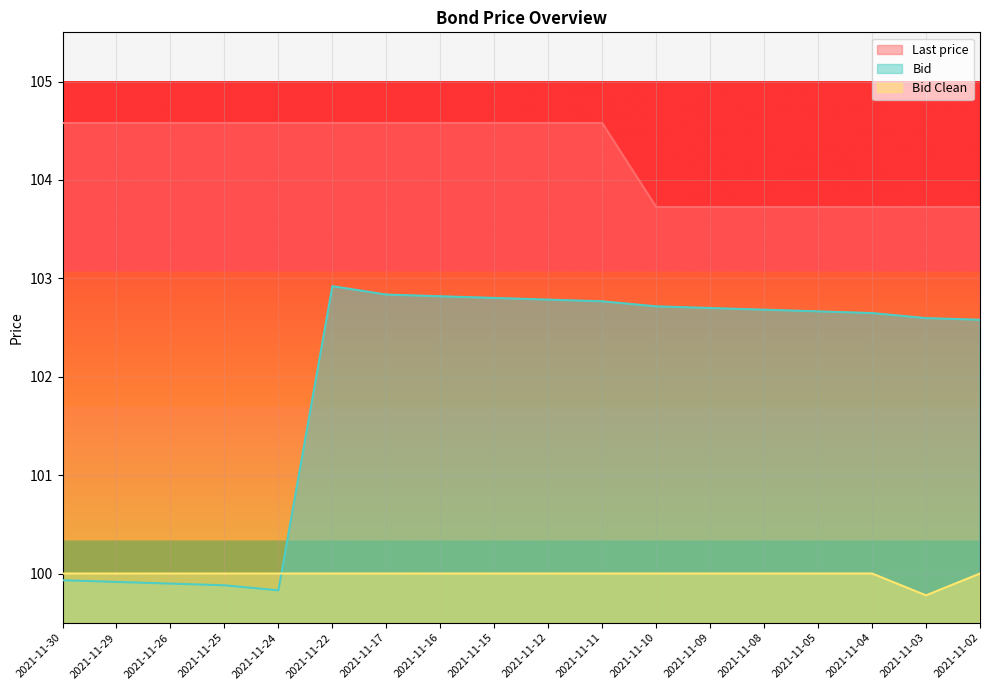

Which series has the largest range (max minus min)?

Bid